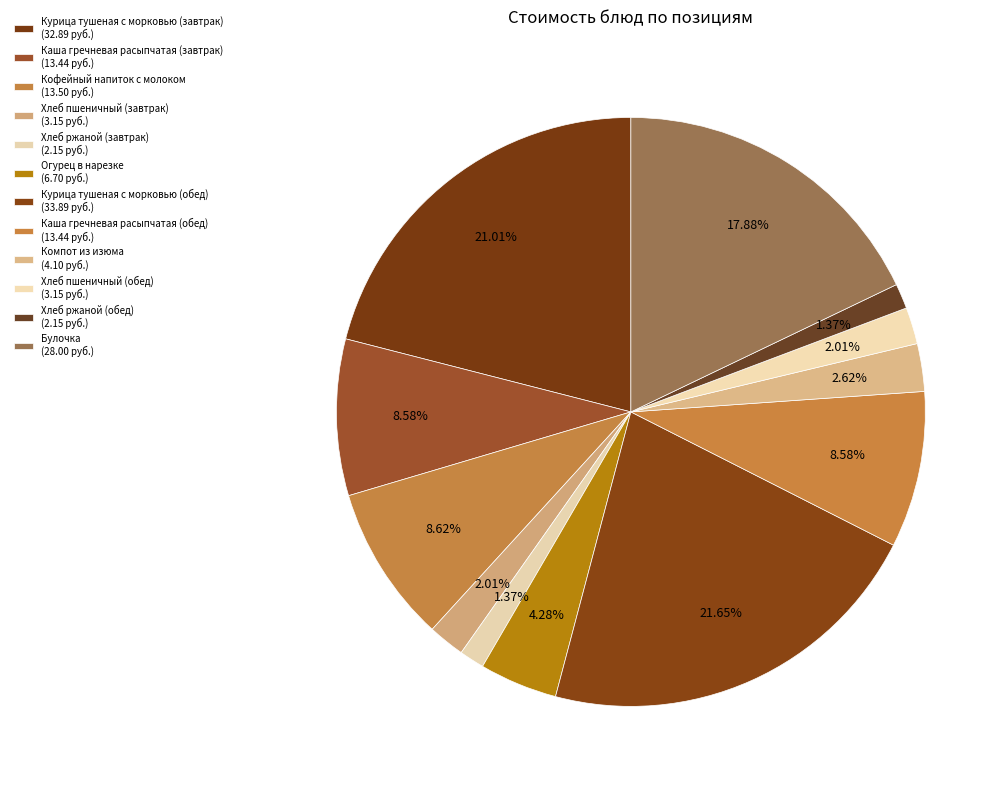

How many segments does this pie chart have?

12